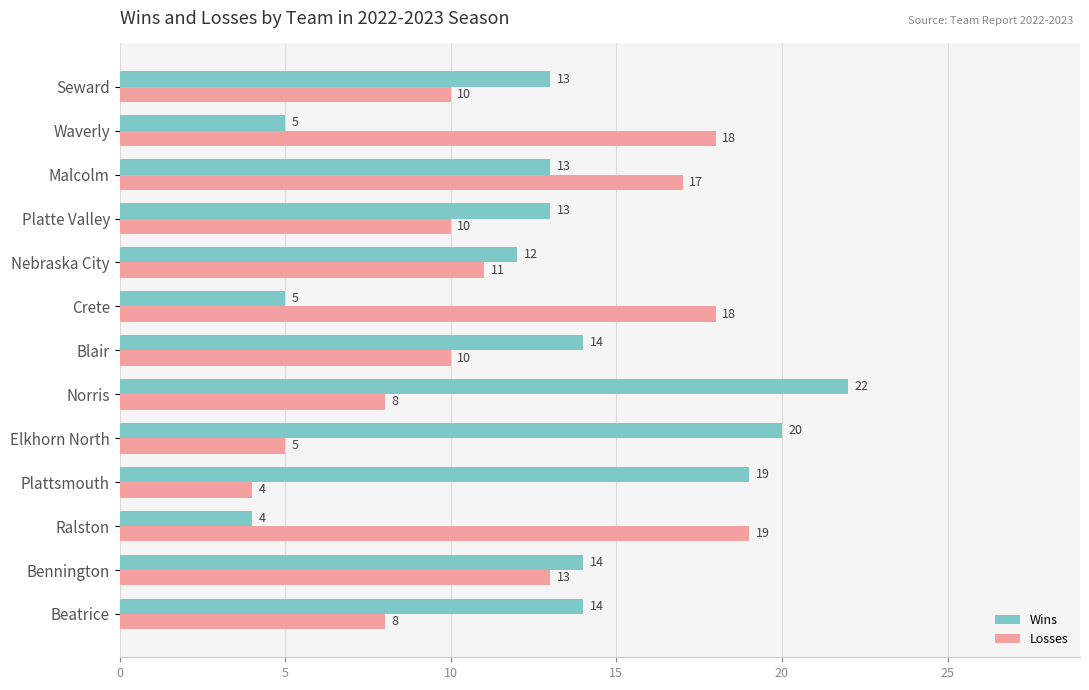

Rank the series by their maximum value, from highest to lowest.

Wins, Losses